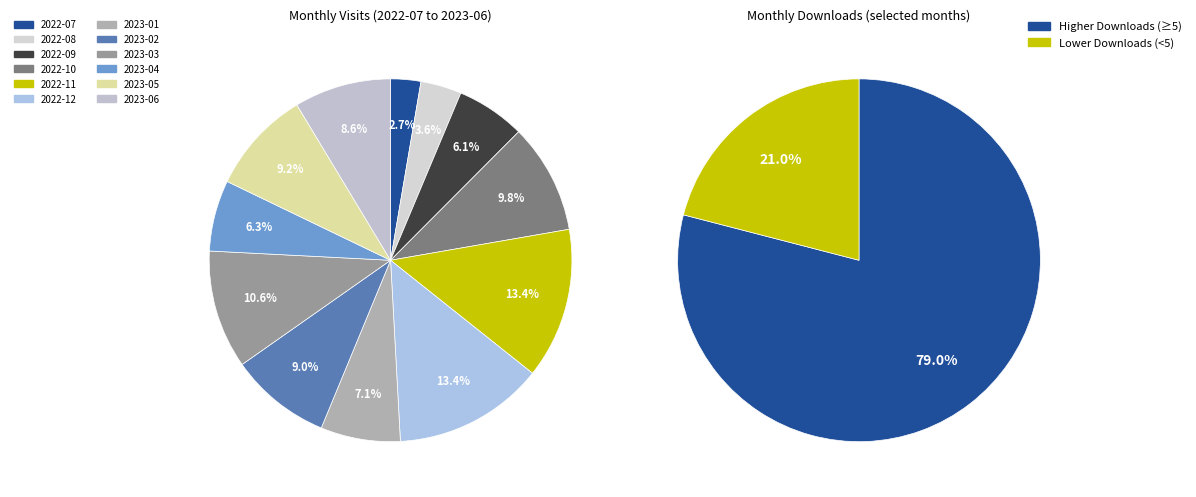

To the nearest percent, what percentage of the pie is 2023-02?

9%